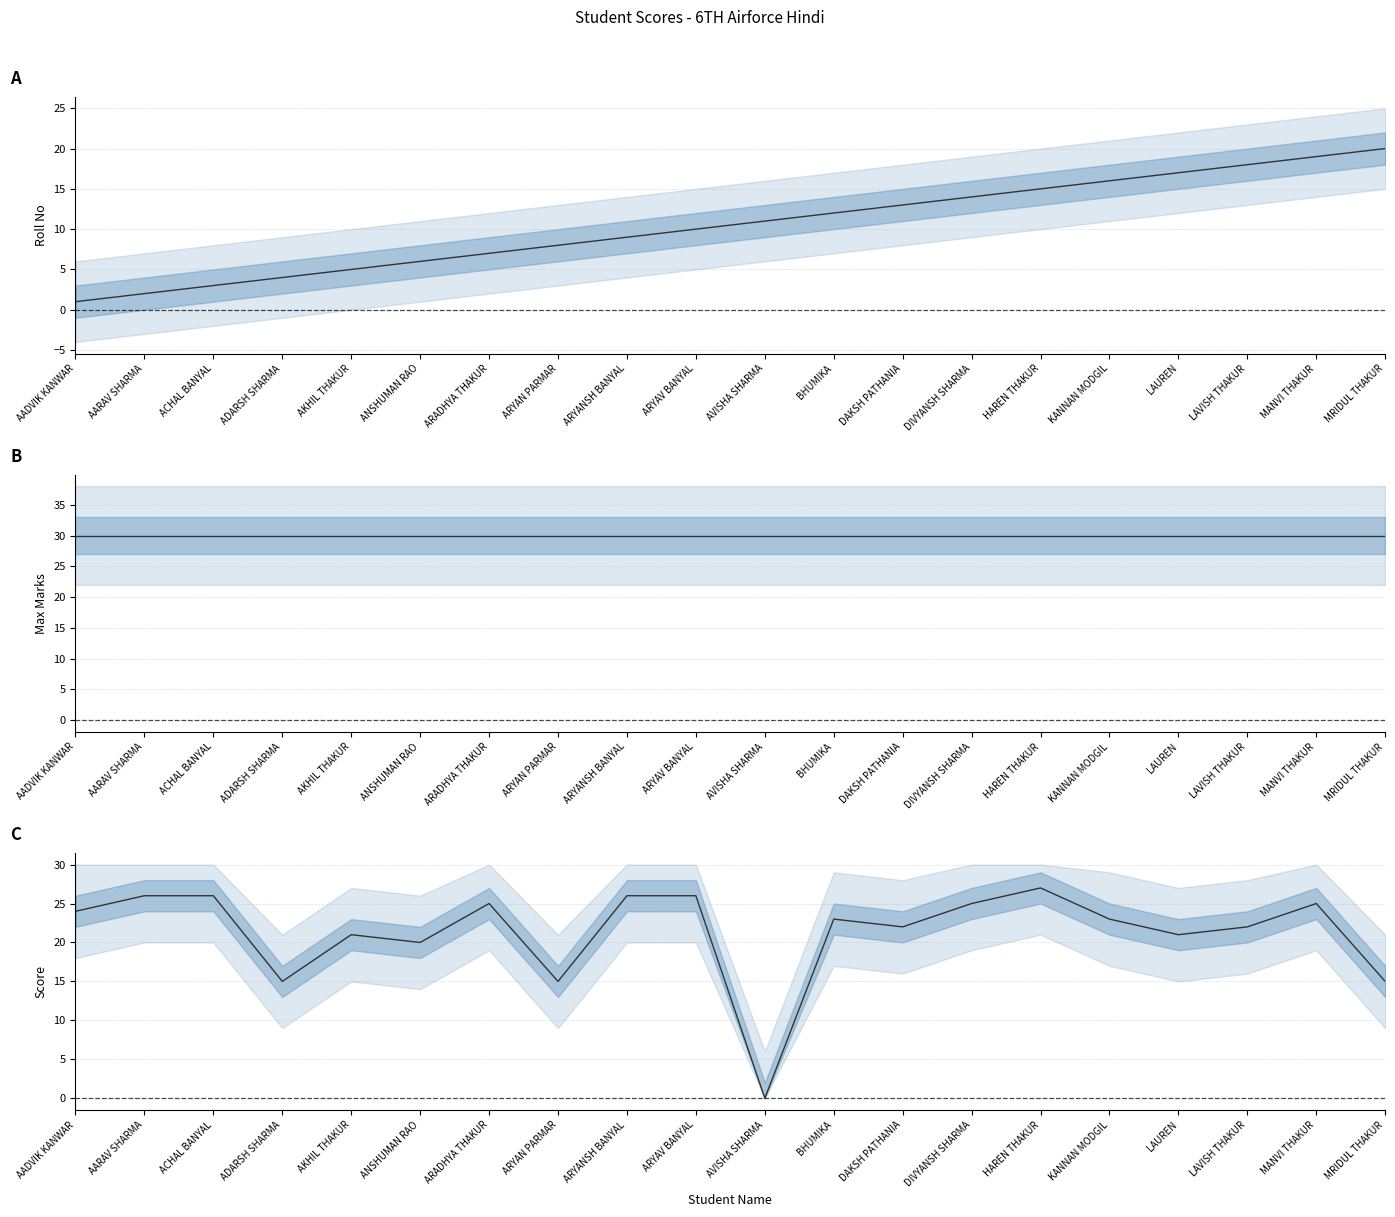

At which category does Score reach its first local valley?

ADARSH SHARMA